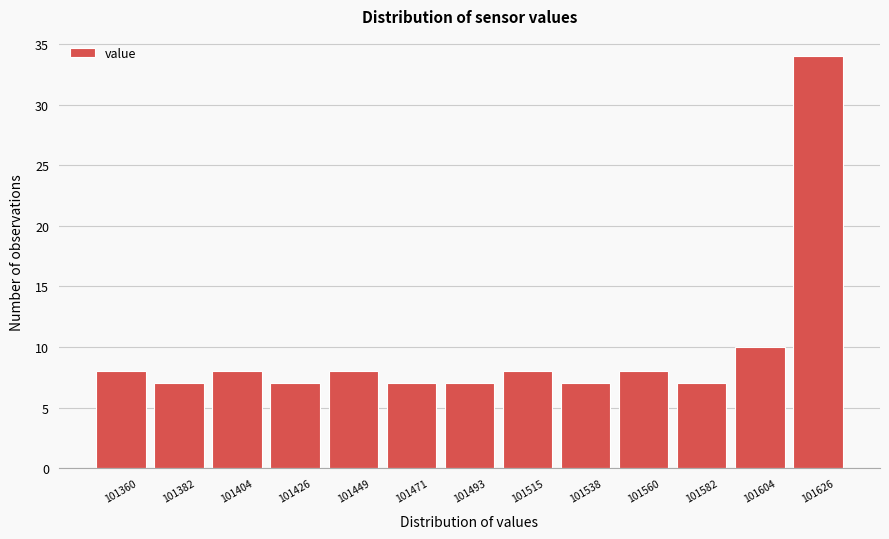

Reading left to right, list all the values displayed in this chart.

101360=8	101382=7	101404=8	101426=7	101449=8	101471=7	101493=7	101515=8	101538=7	101560=8	101582=7	101604=10	101626=34